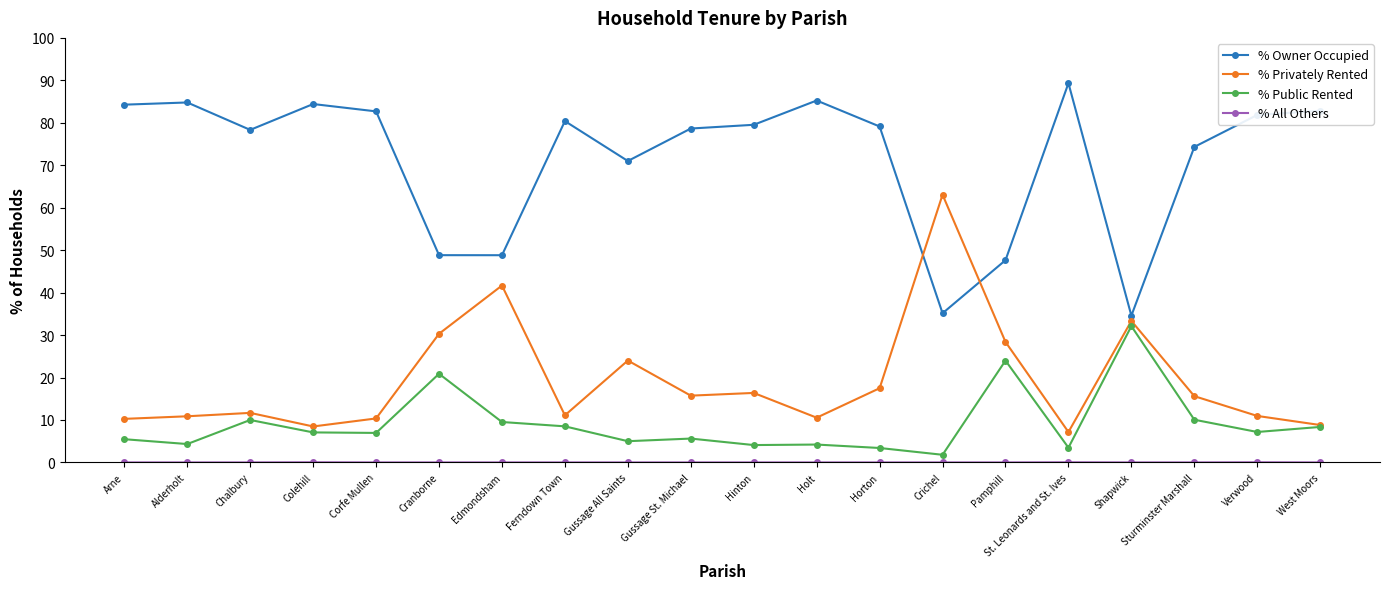

What is the approximate value of % Owner Occupied at Hinton?

79.5